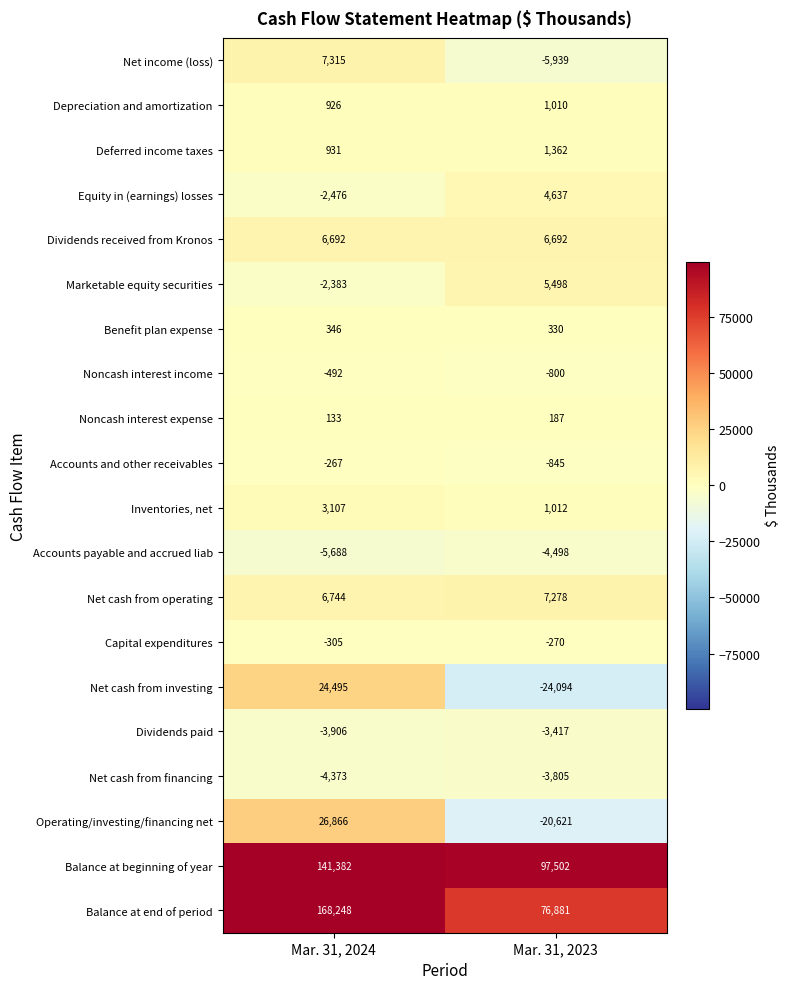

Rank the categories by Operating/investing/financing net value from highest to lowest.

Mar. 31, 2024, Mar. 31, 2023